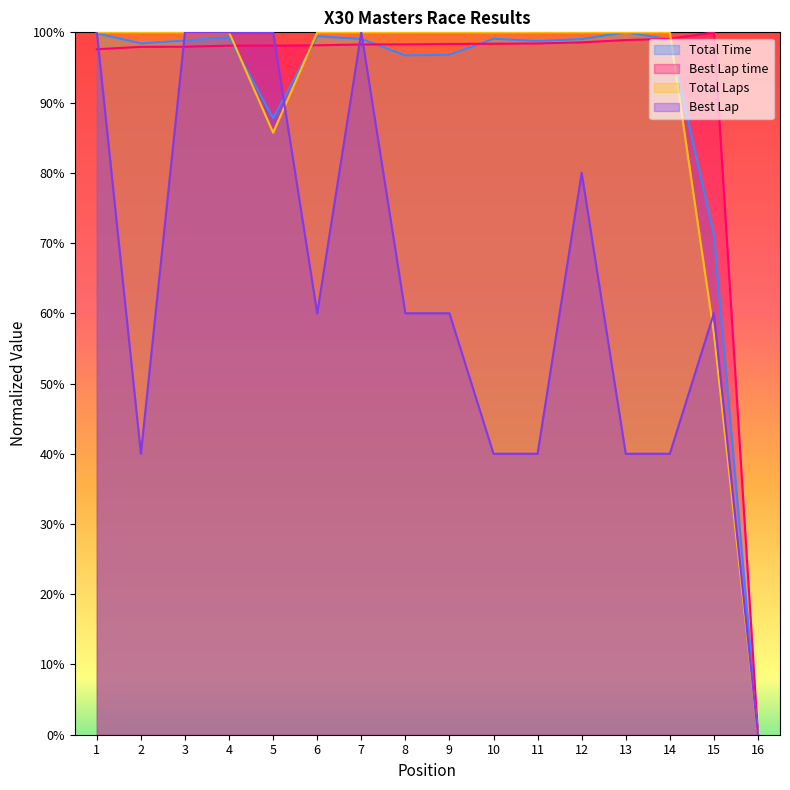

What is the average value of the Best Lap series?

0.6